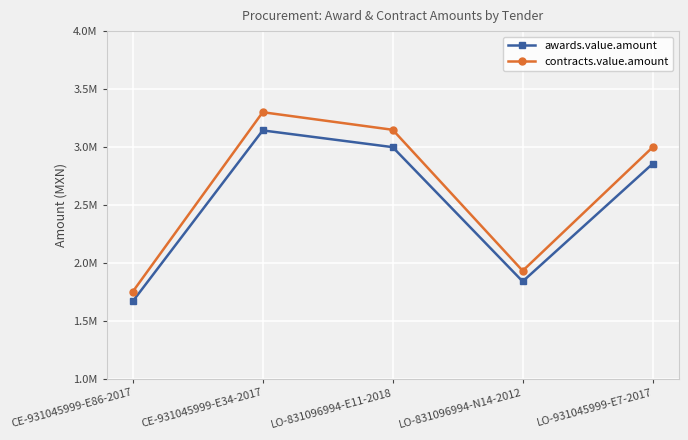

Which category has the highest value in the contracts.value.amount series?

CE-931045999-E34-2017